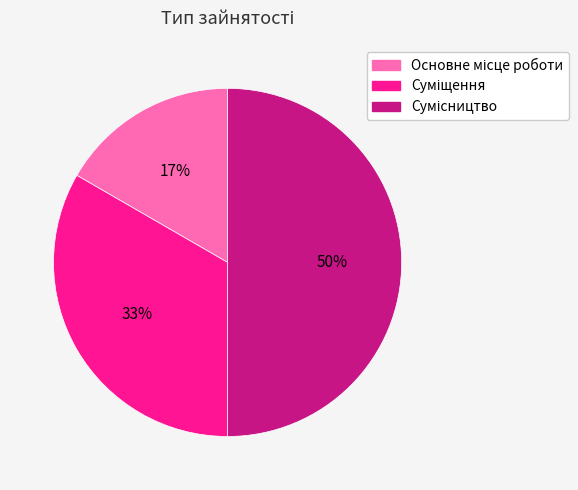

To the nearest percent, what is the difference between the largest and smallest slice percentages?

33%